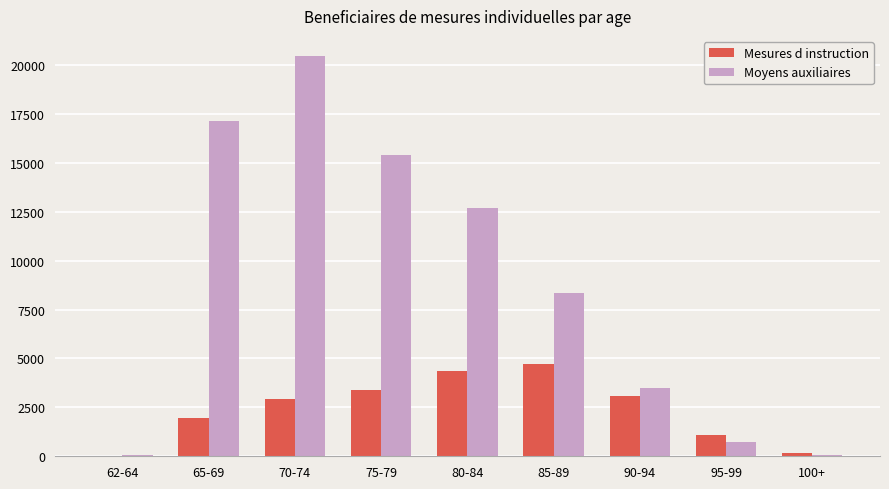

At which category does the chart reach its peak across all series?

70-74